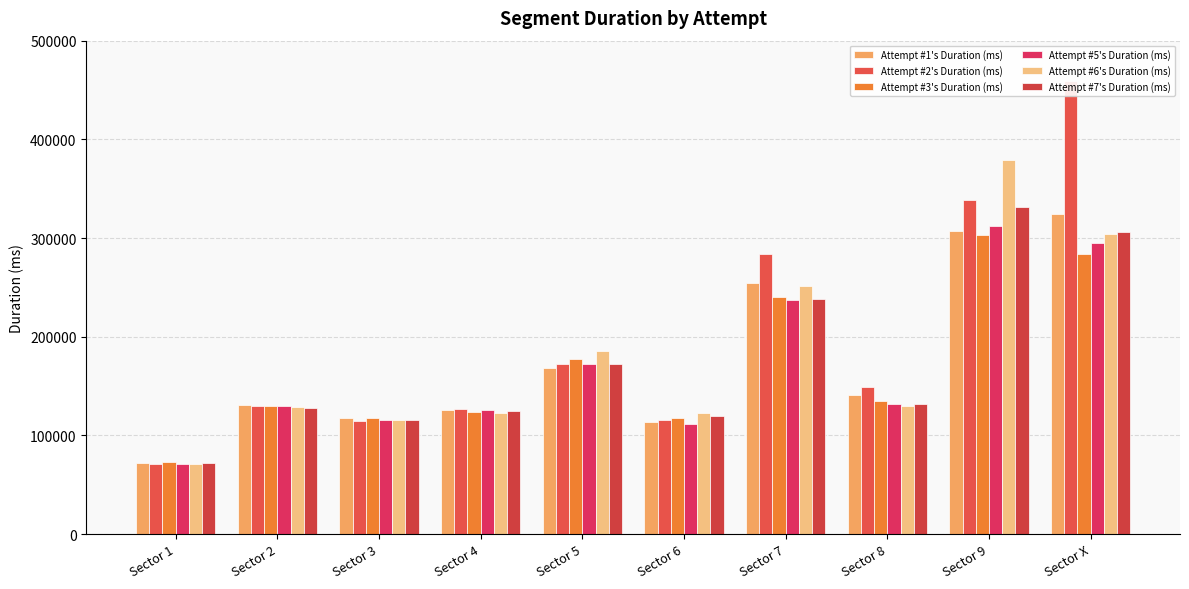

At which label does Attempt #5's Duration (ms) first exceed 131949?

Sector 5